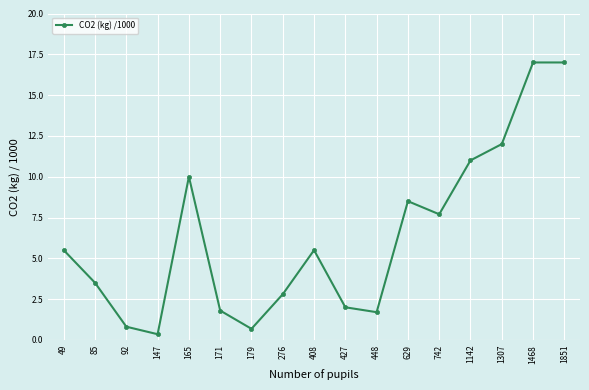

Approximately how many times larger is the value at 1307 compared to 165?

1.2